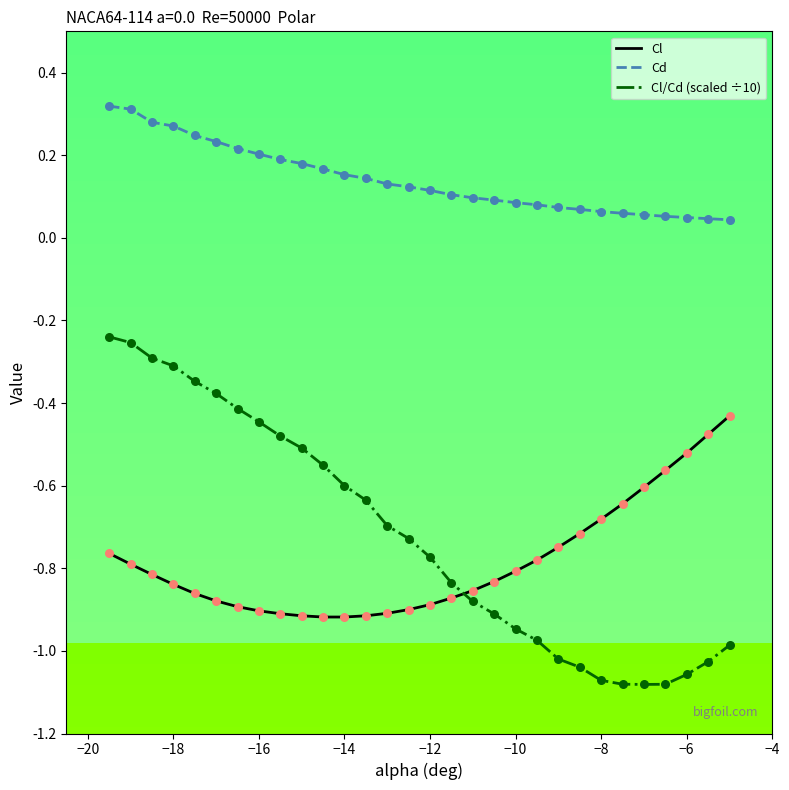

Which series has the widest spread of values?

Cl/Cd (scaled ÷10)